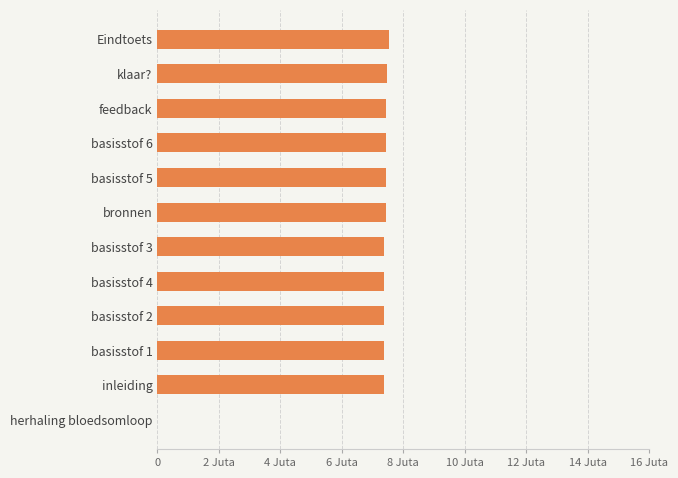

Are the bars horizontal?

Yes